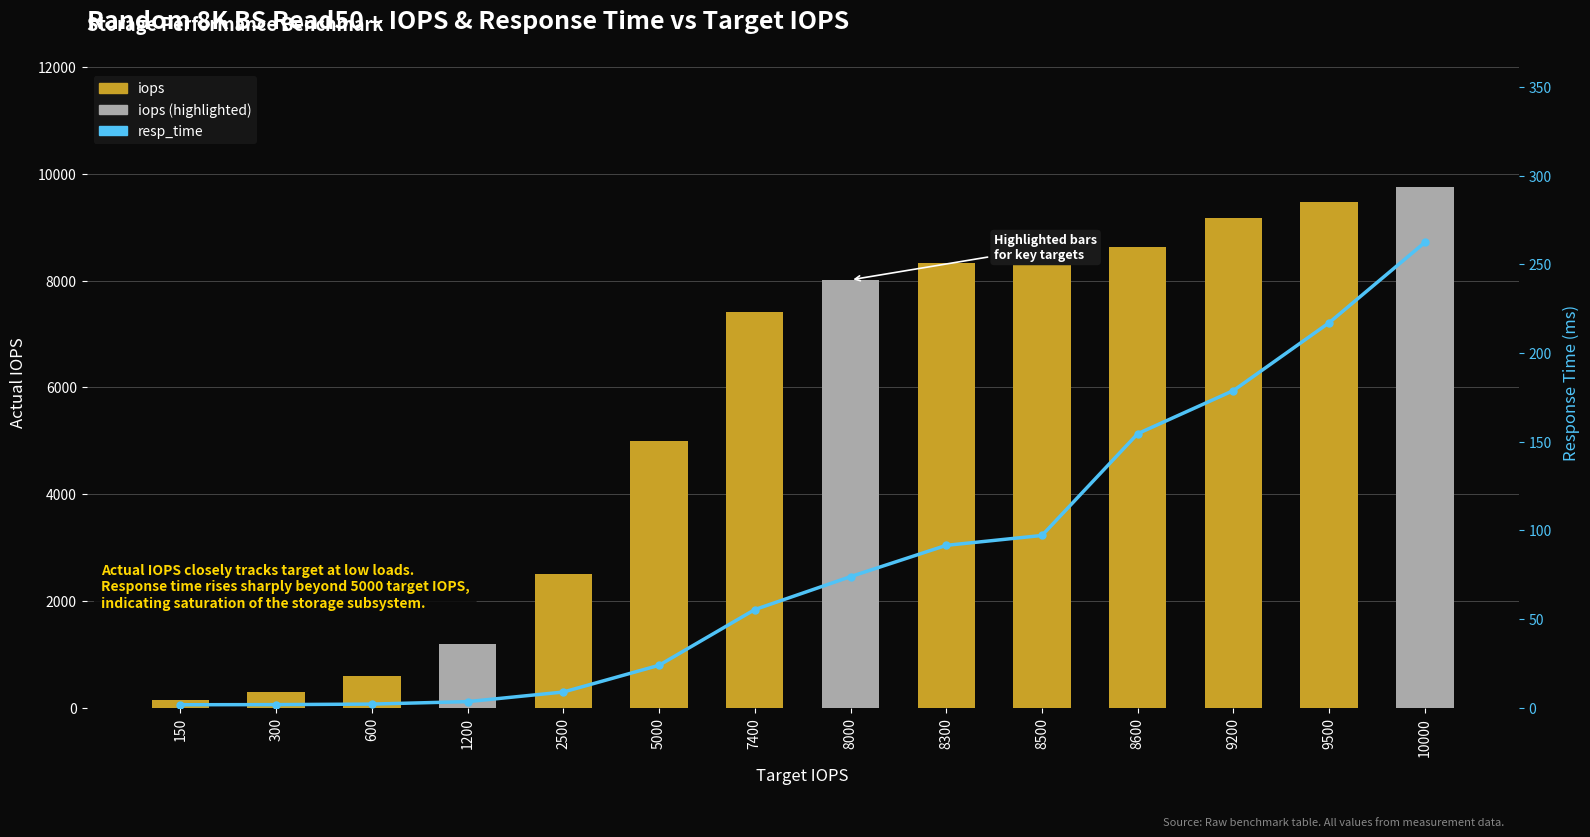

Which category has the highest value across all series?

10000